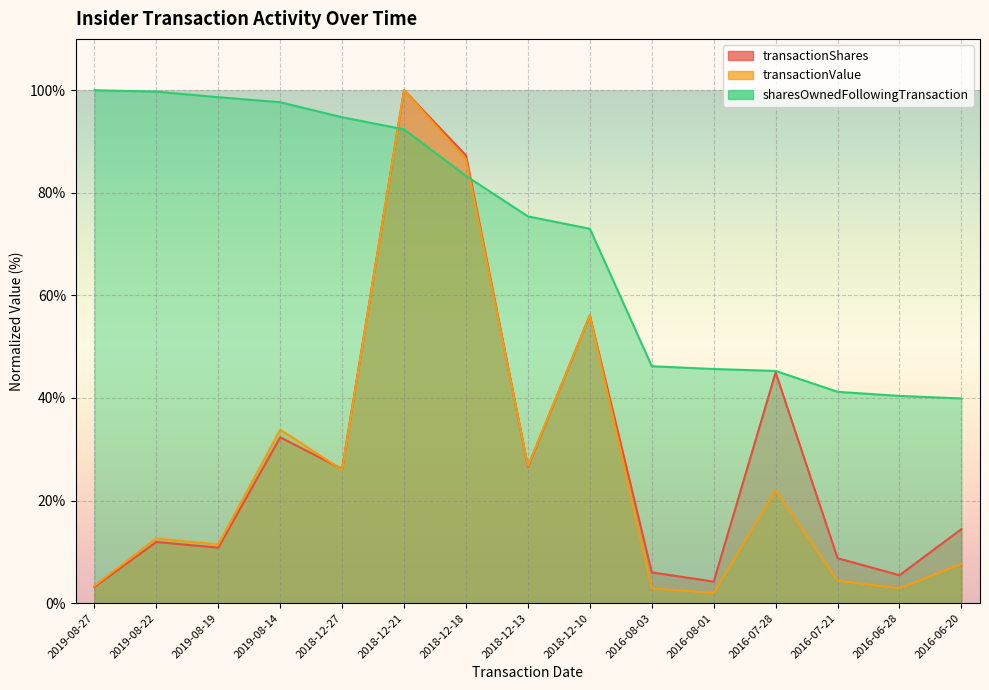

Which label corresponds to the smallest value in the chart?

2016-08-01